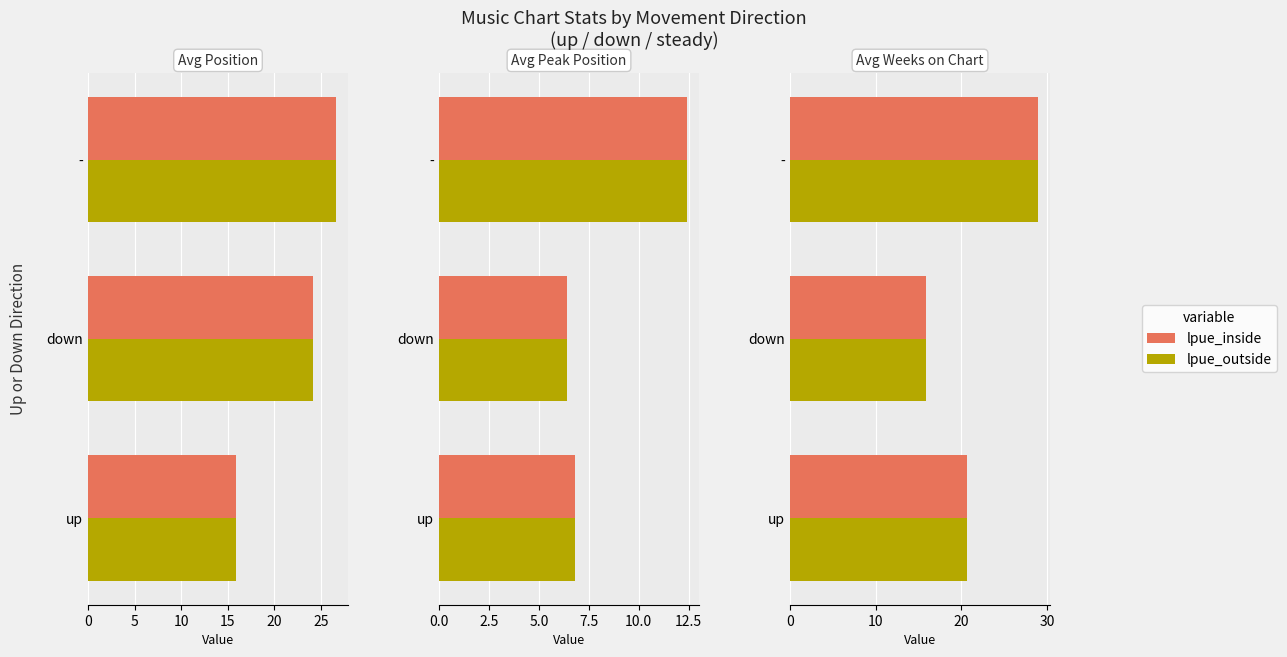

What is the average value of the Avg (alt) series?

21.8